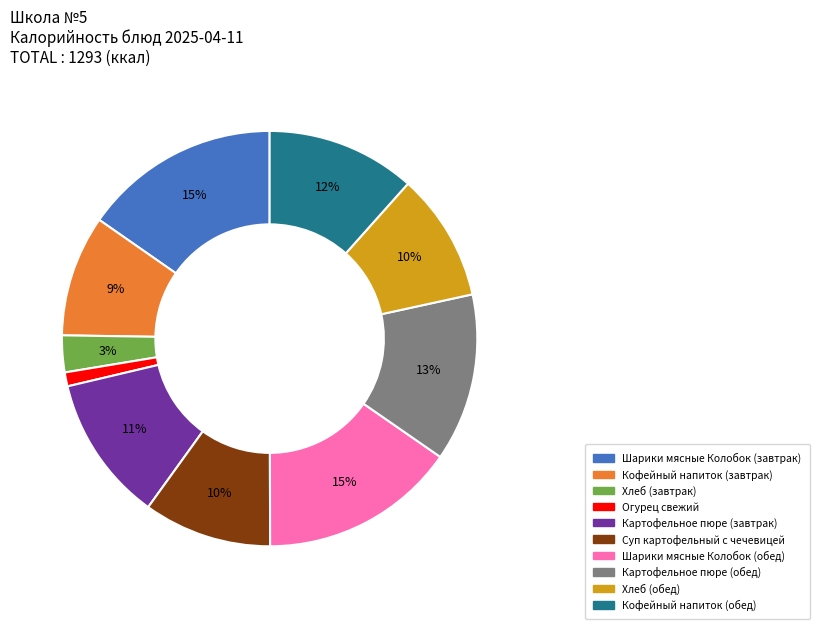

Does Шарики мясные Колобок (обед) represent more than half of the total?

No